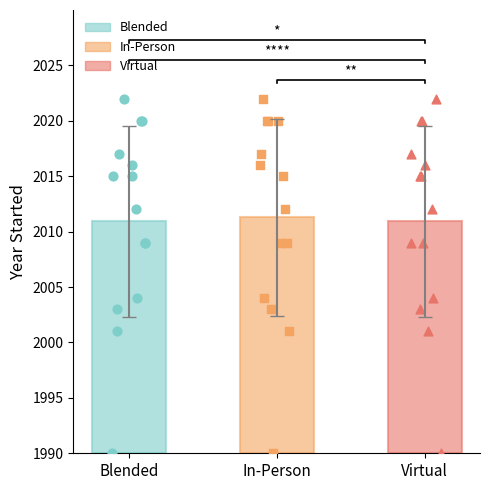

Which series reaches the maximum Y coordinate?

Blended